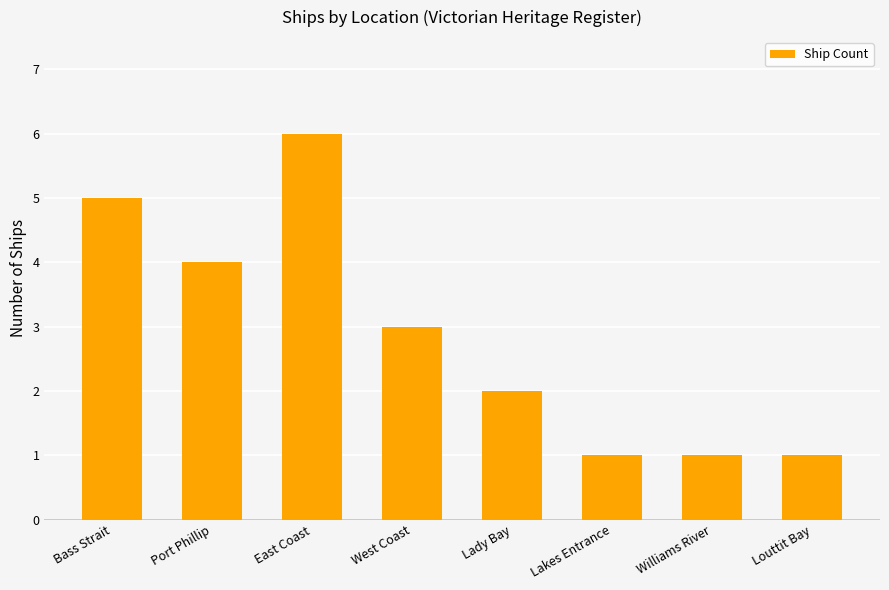

True or false: the data shows 5 at Bass Strait.

True